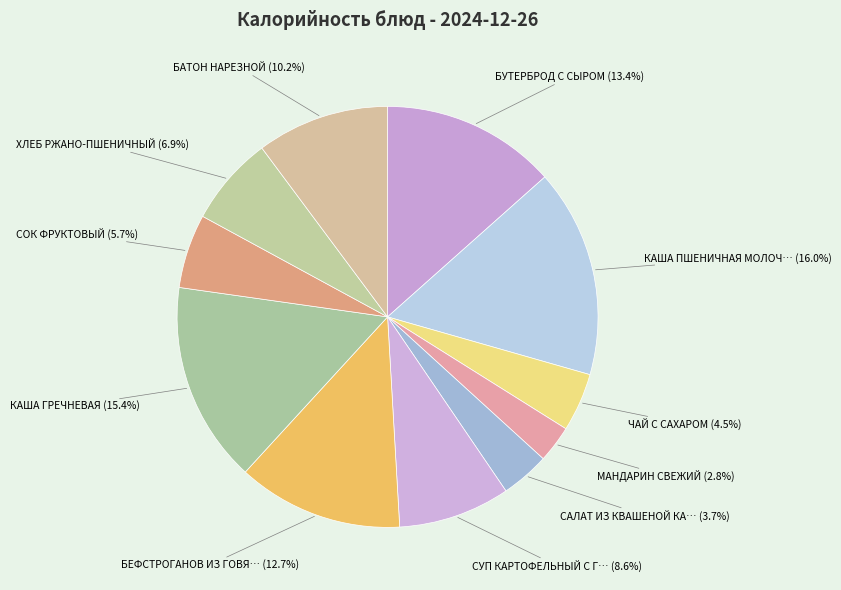

How many slices are in this pie chart?

11